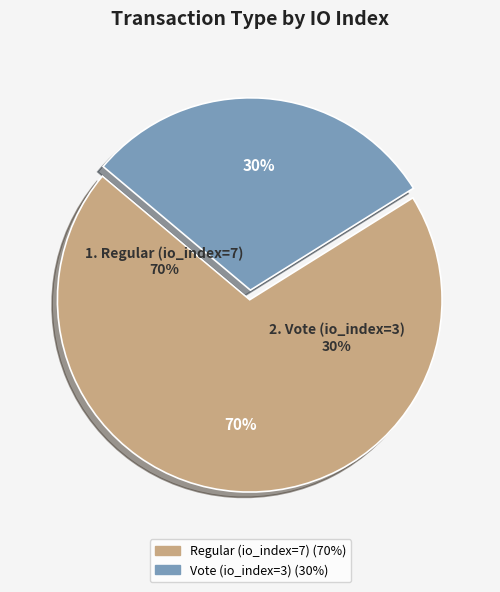

Is there any slice that represents more than half of the pie?

Yes